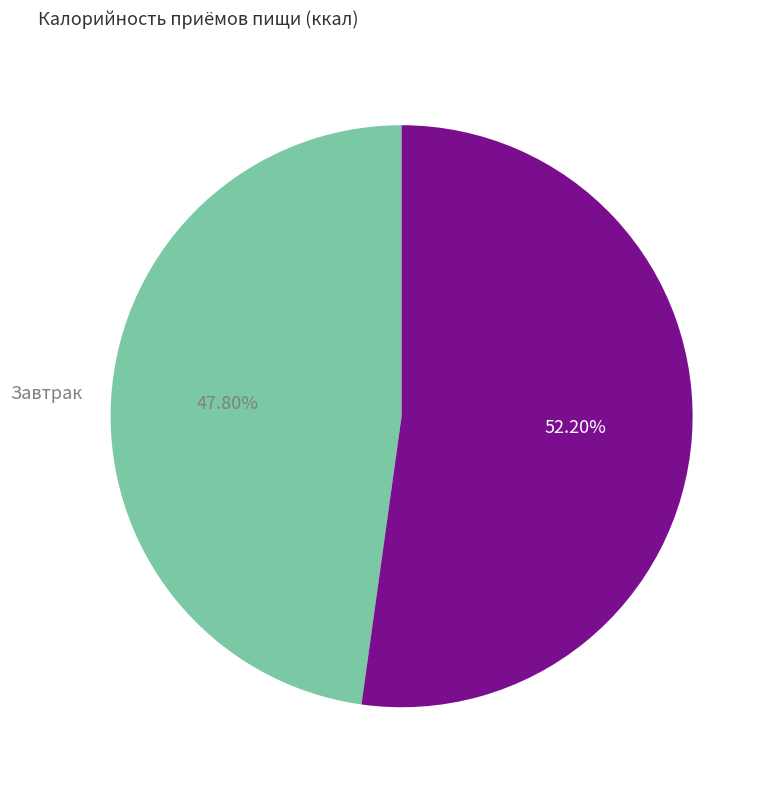

What is the ratio of the value at Обед to the value at Завтрак?

1.1